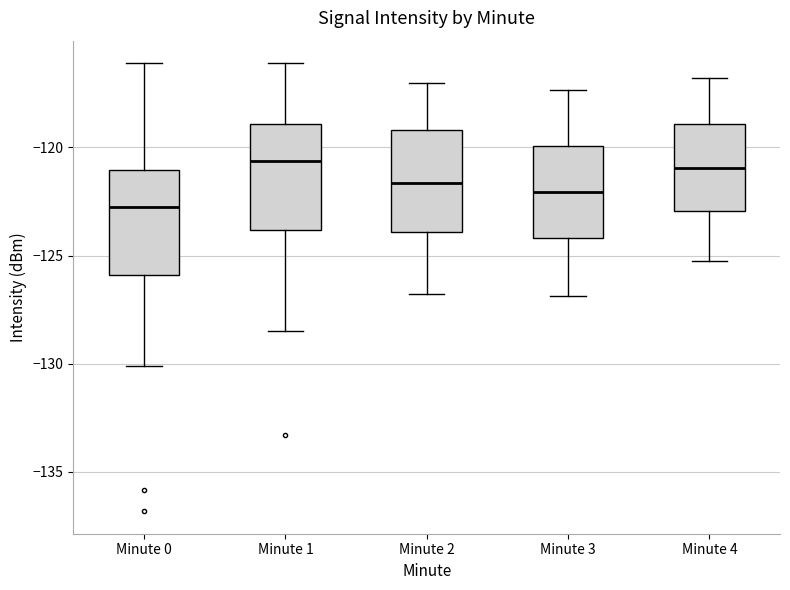

Reading left to right, transcribe this box plot: for each box, give where its median line is, the range the box spans, and where its two whiskers end, as read against the y-axis. The values are not printed on the chart, so give them approximately, as read against the axis.

Minute 0: median -123.0, box -126.0 to -121.0, whiskers -130.0 to -116.0
Minute 1: median -120.5, box -124.0 to -119.0, whiskers -128.5 to -116.0
Minute 2: median -121.5, box -124.0 to -119.0, whiskers -127.0 to -117.0
Minute 3: median -122.0, box -124.0 to -120.0, whiskers -127.0 to -117.5
Minute 4: median -121.0, box -123.0 to -119.0, whiskers -125.0 to -117.0